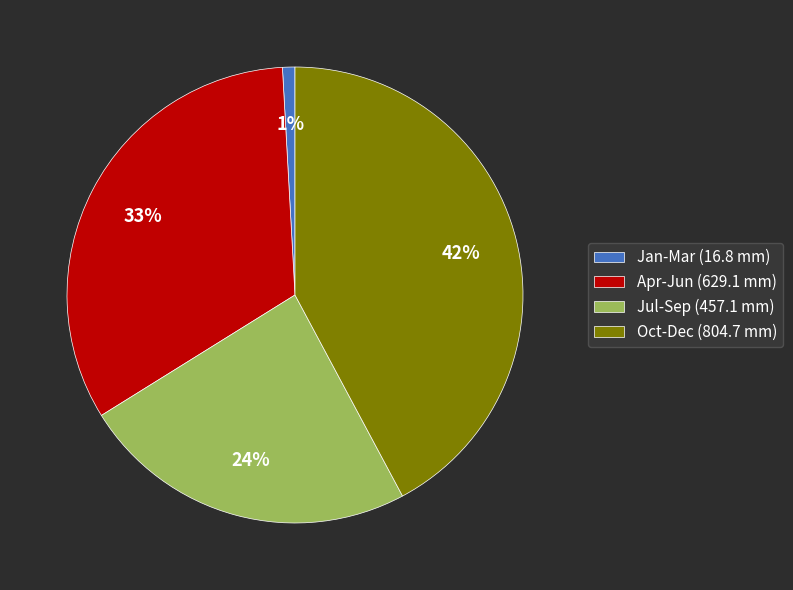

To the nearest percent, what is the difference between the largest and smallest slice percentages?

41%